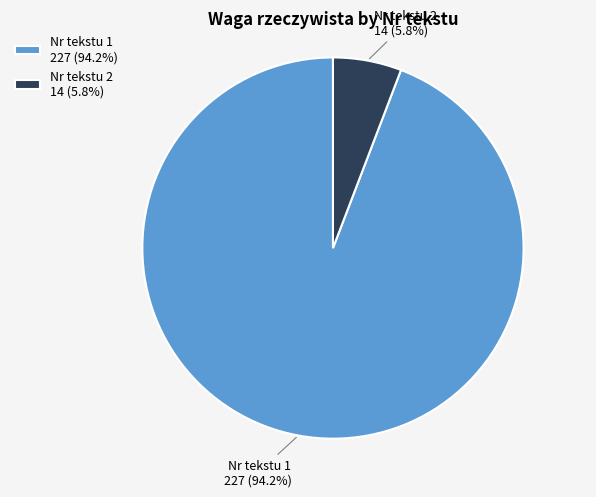

How many segments does this pie chart have?

2